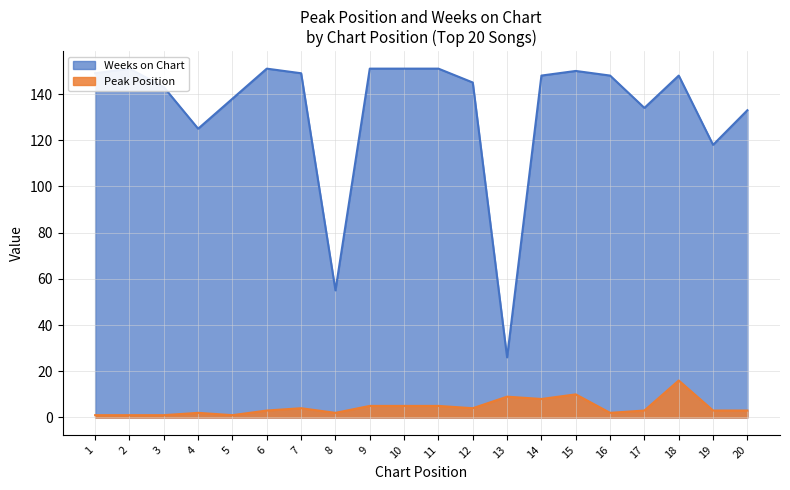

Which series has the widest spread of values?

Weeks on Chart